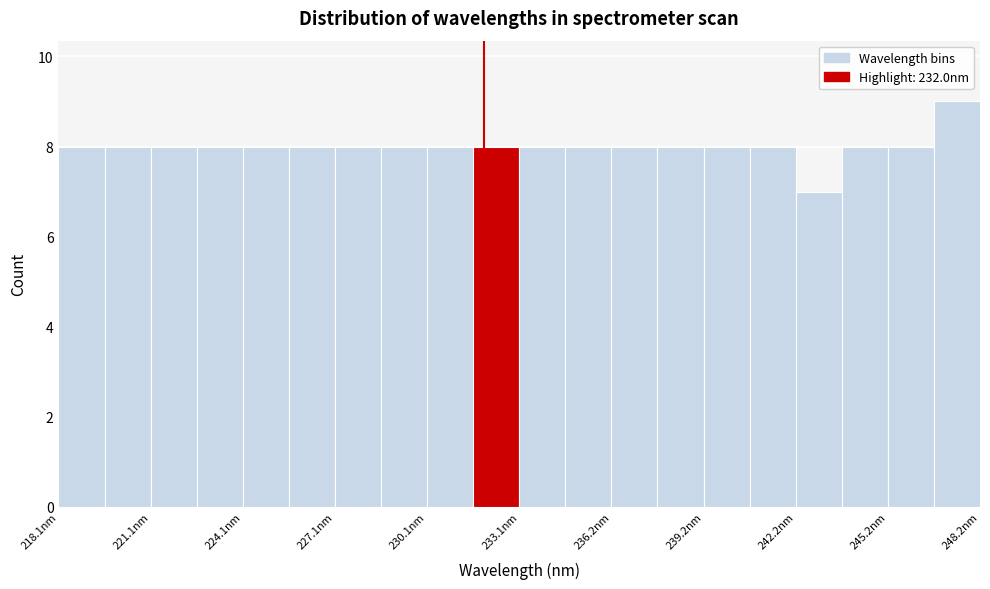

Around what value on the x-axis is the tallest bar? Give the approximate position of its centre, as read against the axis.

247.5